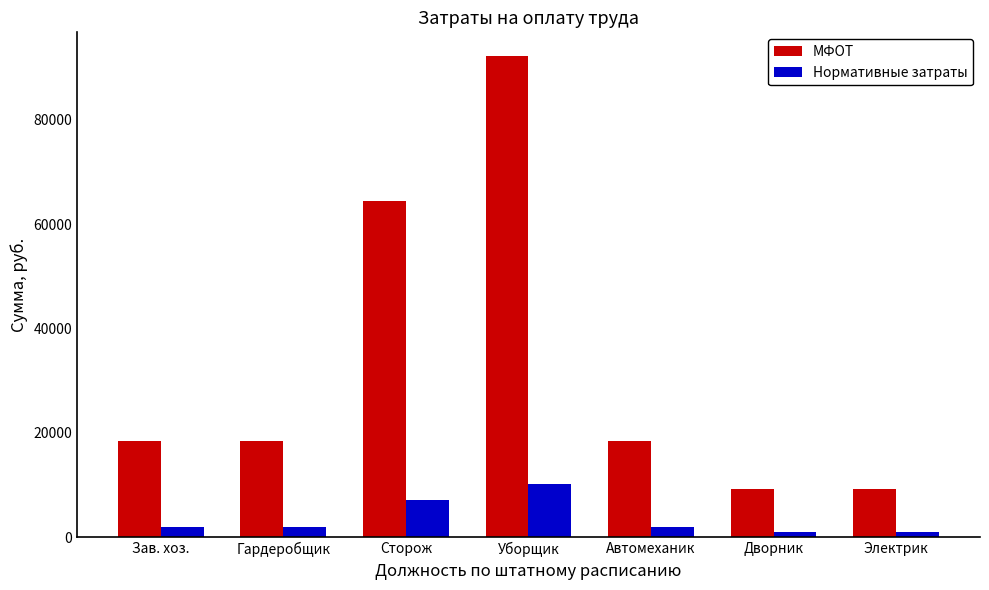

What is the highest value of the МФОТ series?

92094.8